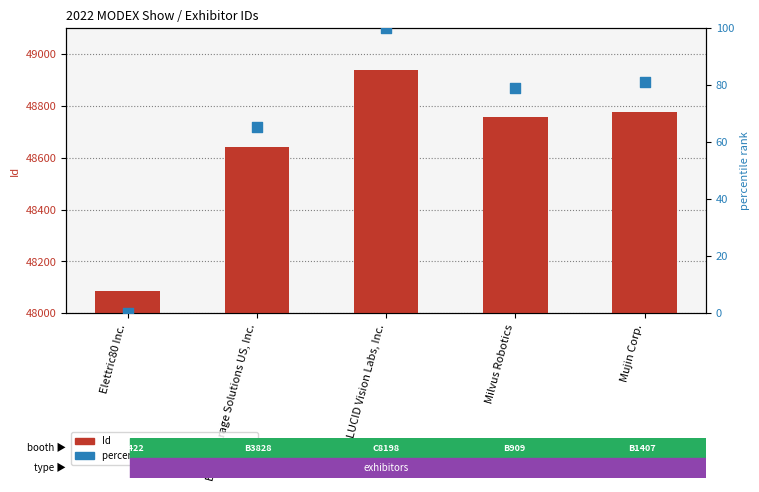

At how many categories does at least one series exceed 26318?

5